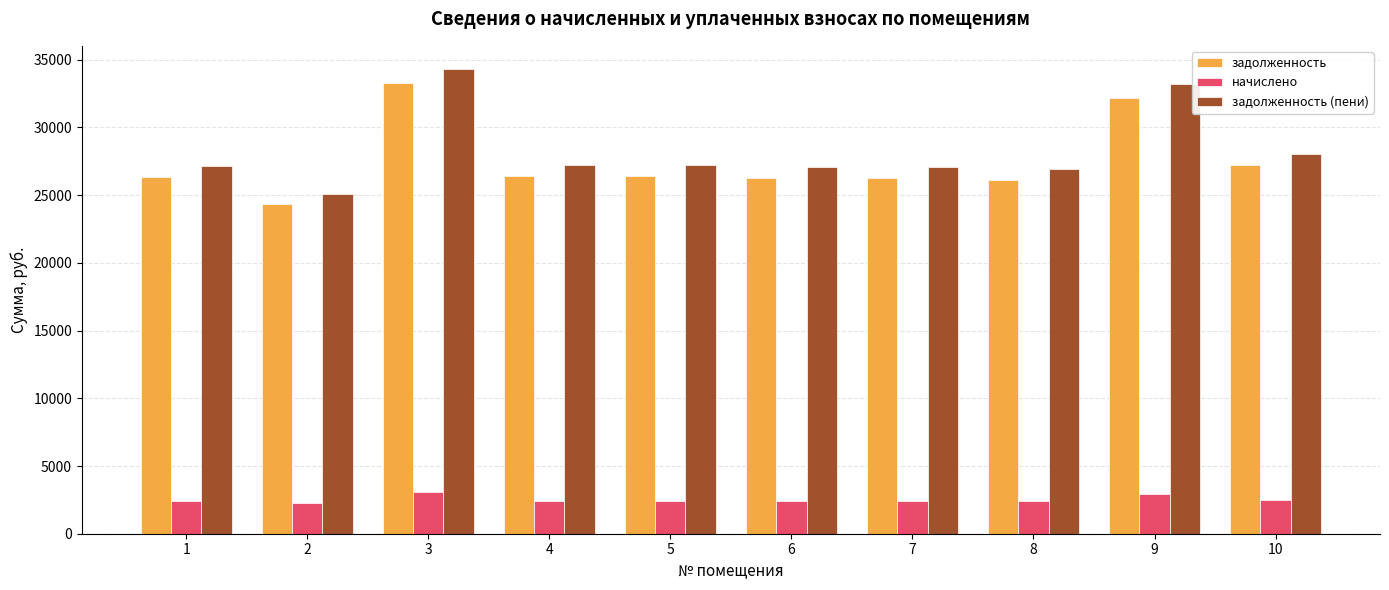

Where does the задолженность series first go above 26428?

3